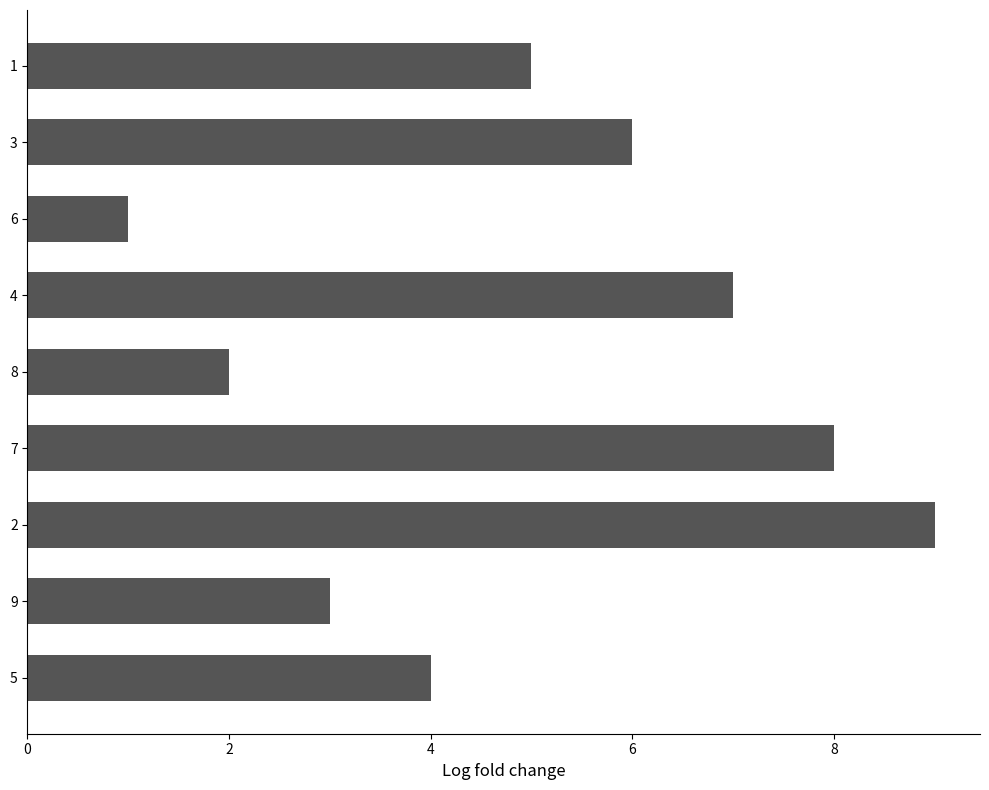

True or false: the data shows 8 at 8.

False